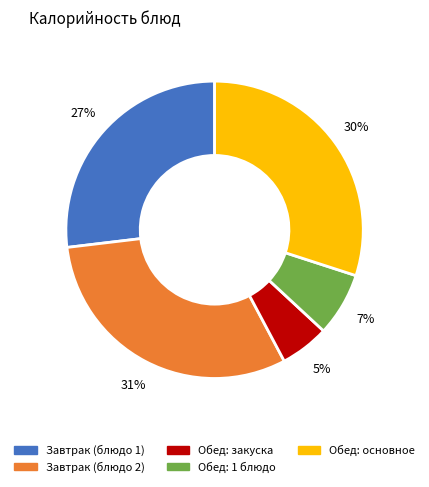

To the nearest percent, what is the average slice percentage?

20%